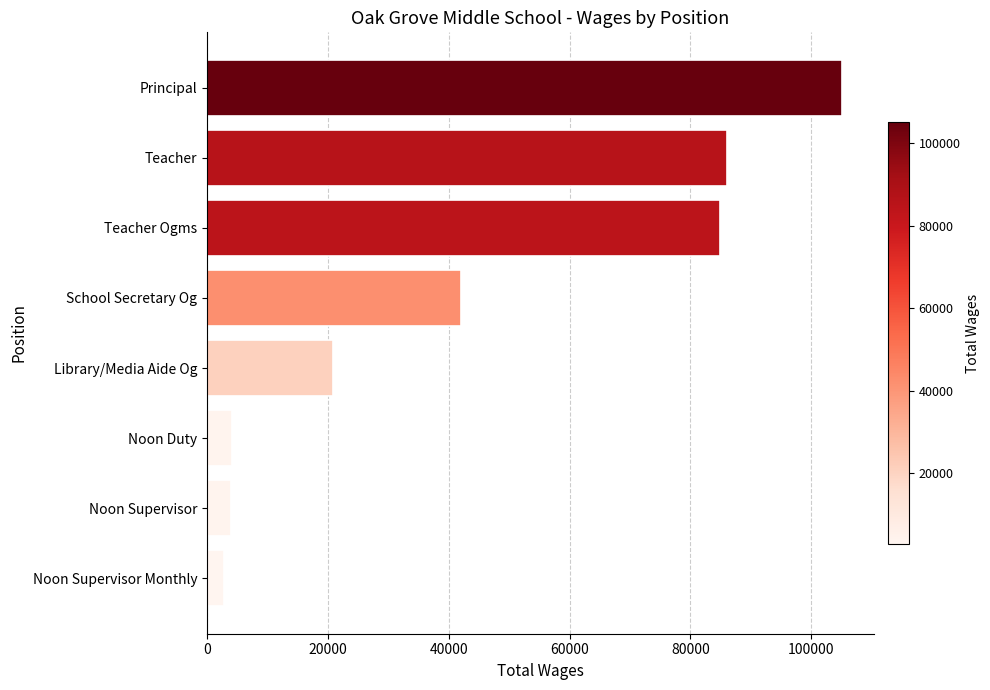

What is the average value?

43728